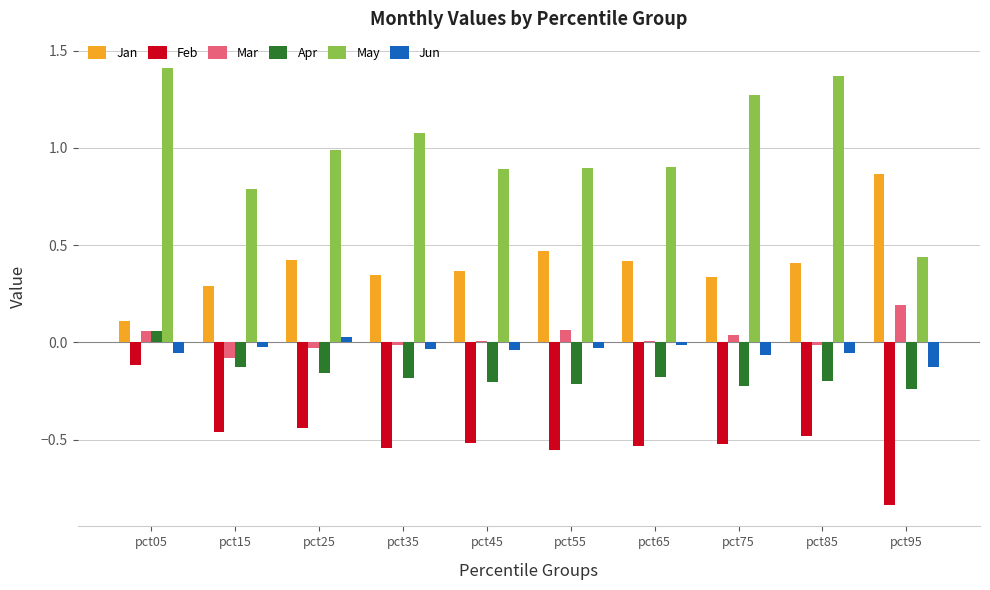

How many values in Apr are above zero?

1